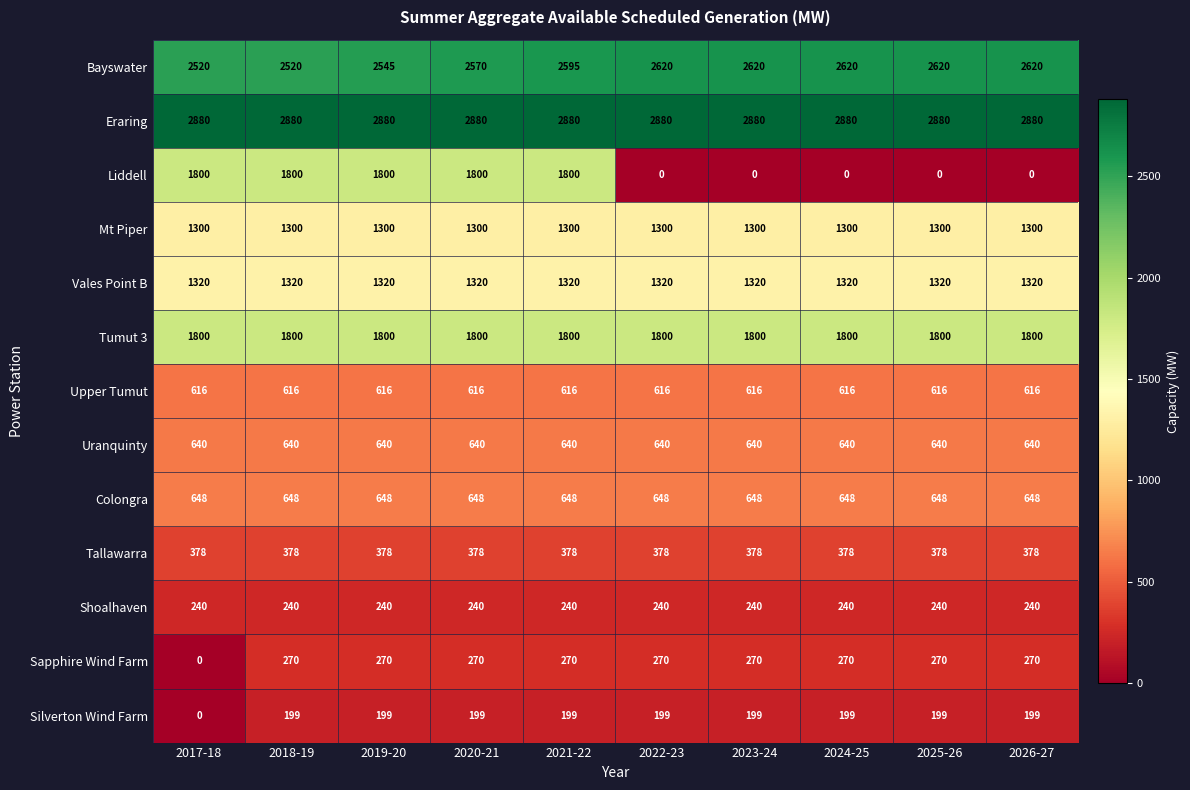

True or false: Eraring has a value of 1979 at 2021-22.

False